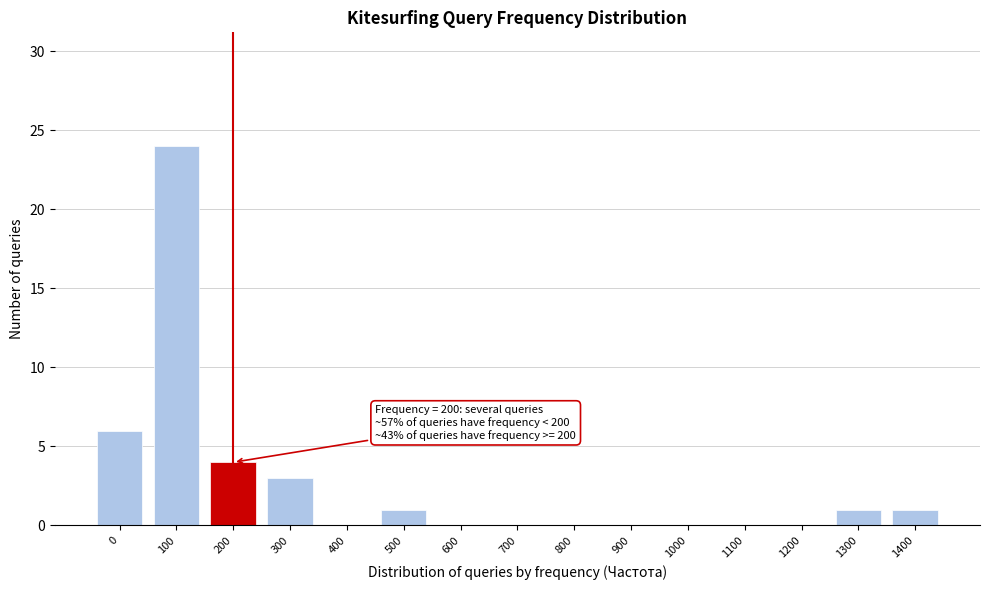

Reading left to right, transcribe all the data shown in this chart.

0=6	100=24	200=4	300=3	400=0	500=1	600=0	700=0	800=0	900=0	1000=0	1100=0	1200=0	1300=1	1400=1